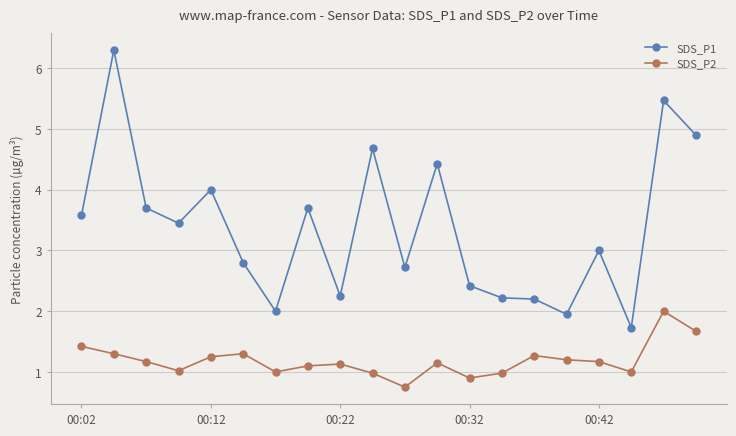

True or false: SDS_P2 has more than 1 points higher than both neighbors.

True